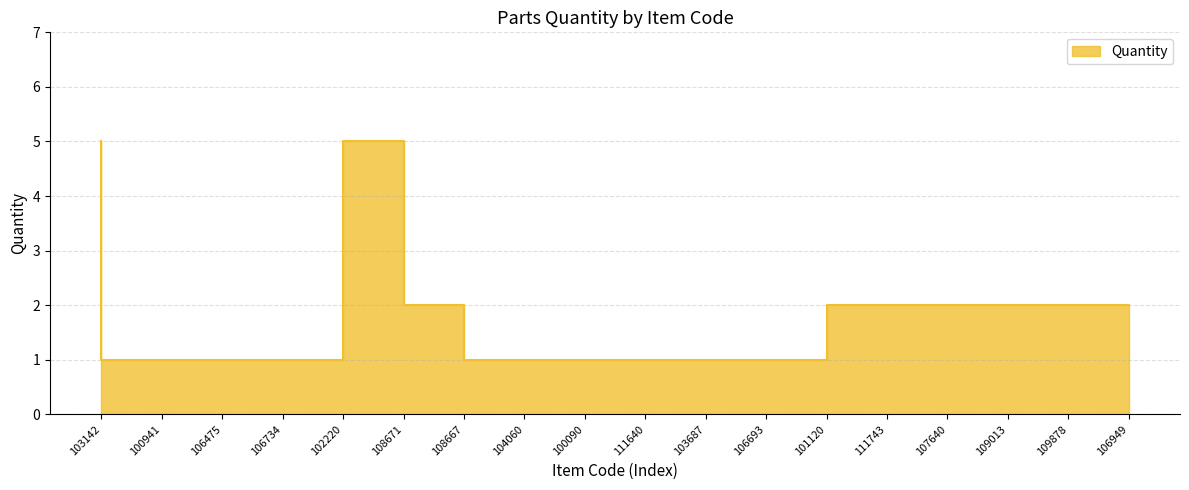

Reading left to right, list all the values displayed in this chart.

103142=5	100941=1	106475=1	106734=1	102220=1	108671=5	108667=2	104060=1	100090=1	111640=1	103687=1	106693=1	101120=1	111743=2	107640=2	109013=2	109878=2	106949=2